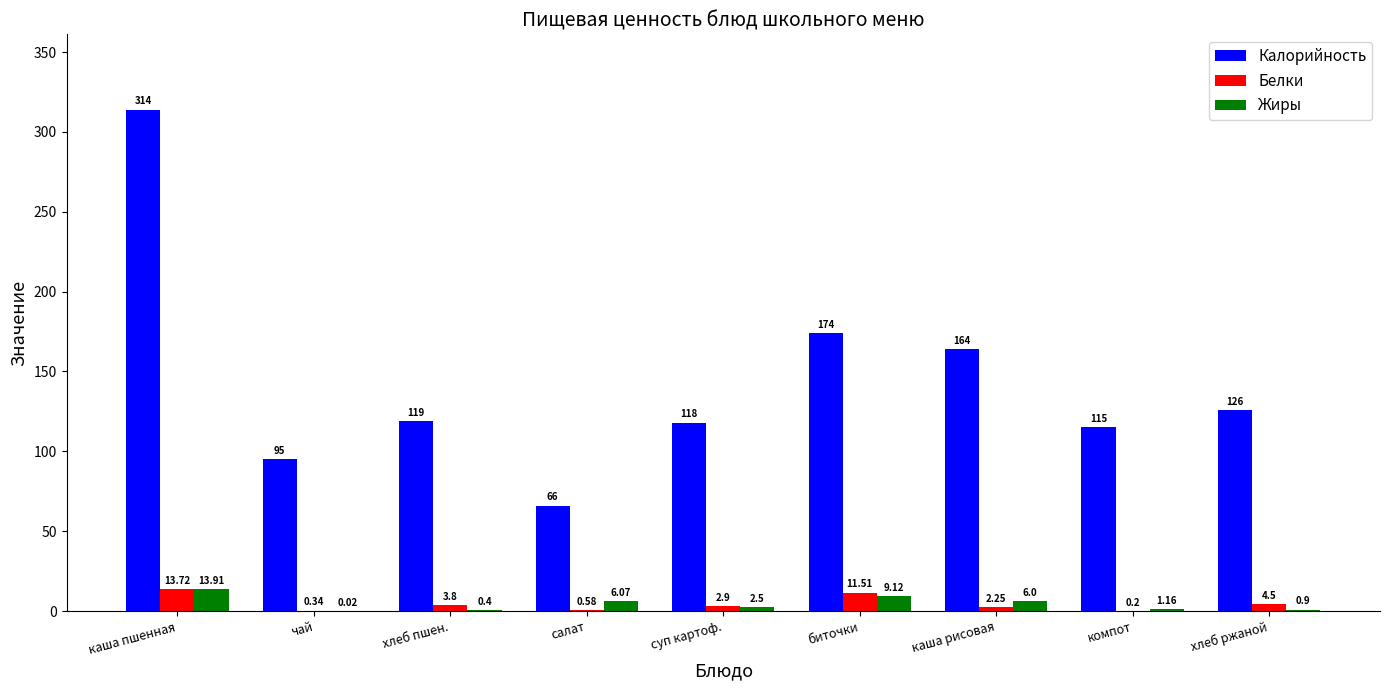

What is the sum of the Жиры values at компот and хлеб пшен.?

1.6